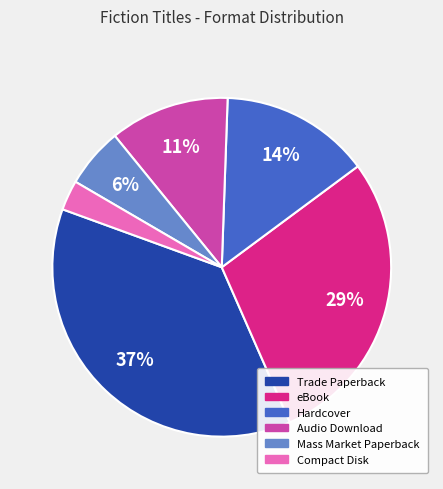

Rank the categories by value from lowest to highest.

Compact Disk, Mass Market Paperback, Audio Download, Hardcover, eBook, Trade Paperback